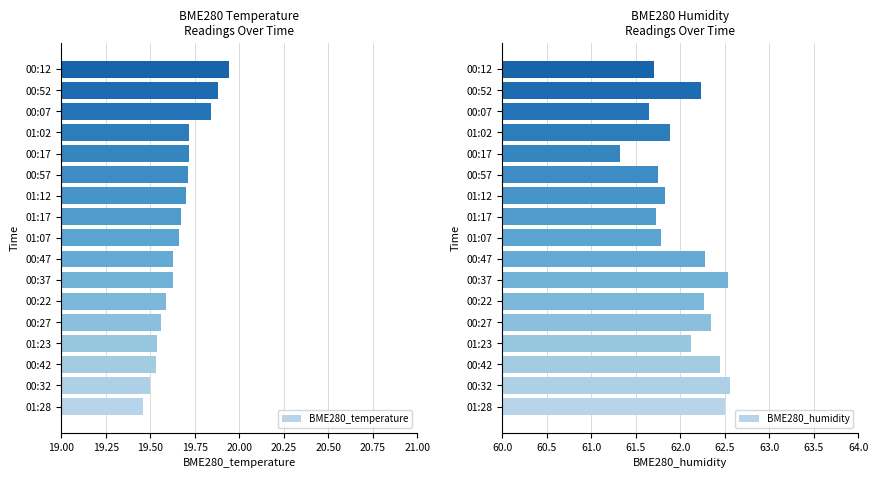

The value of BME280_temperature at 00:17 is 7.6. True or false?

False